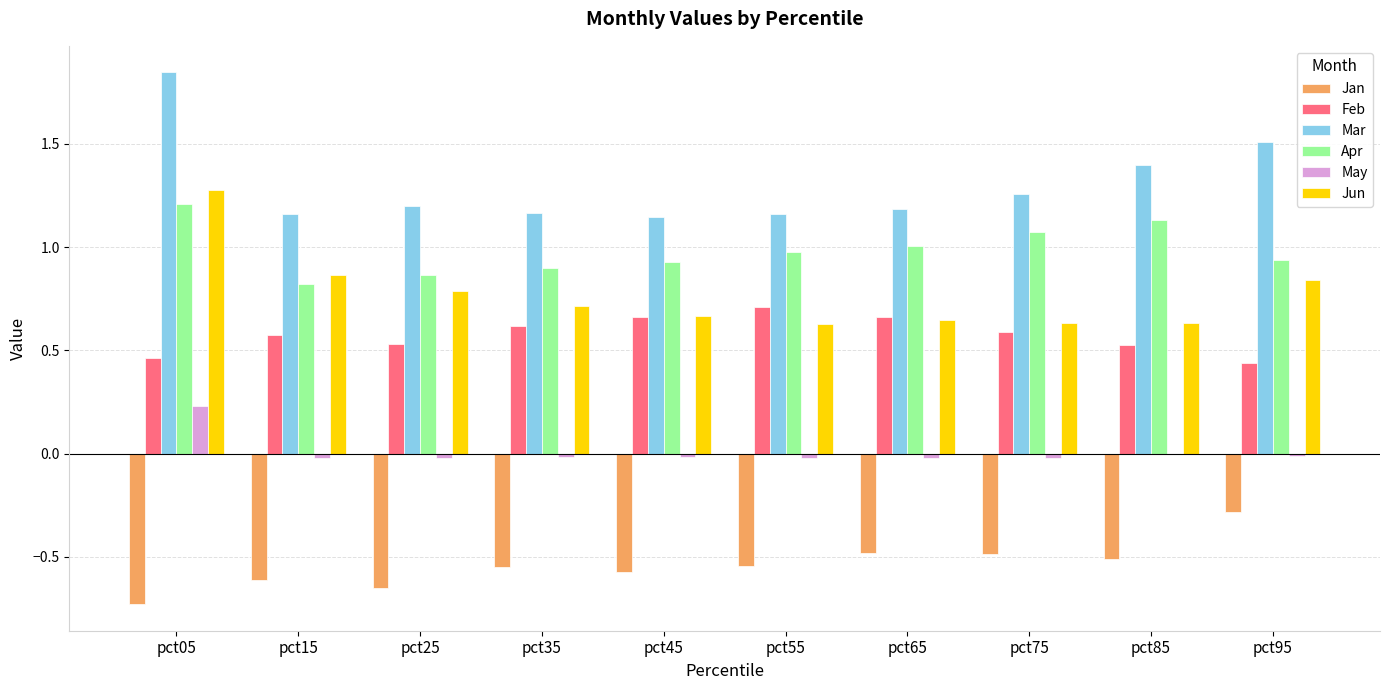

At which category is the sum across all series the highest?

pct05